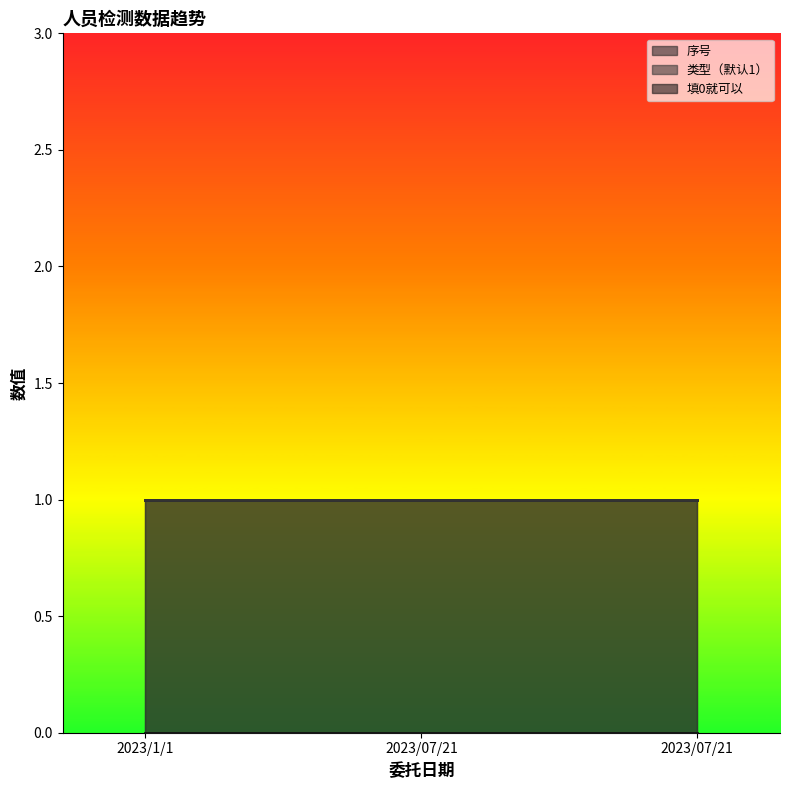

Is it true that 填0就可以 equals 0 at 2023/07/21?

True